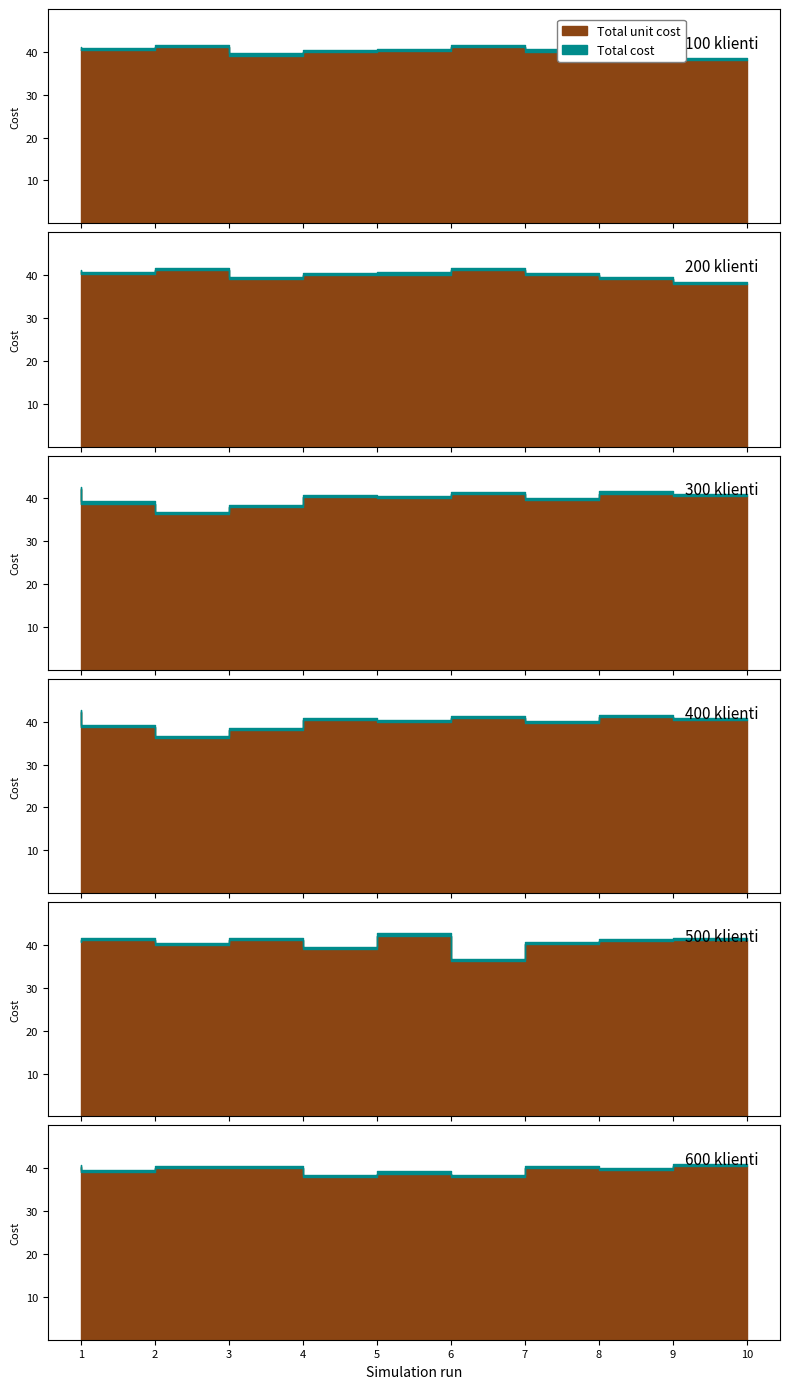

True or false: Total cost and Total unit cost intersect in this chart.

False